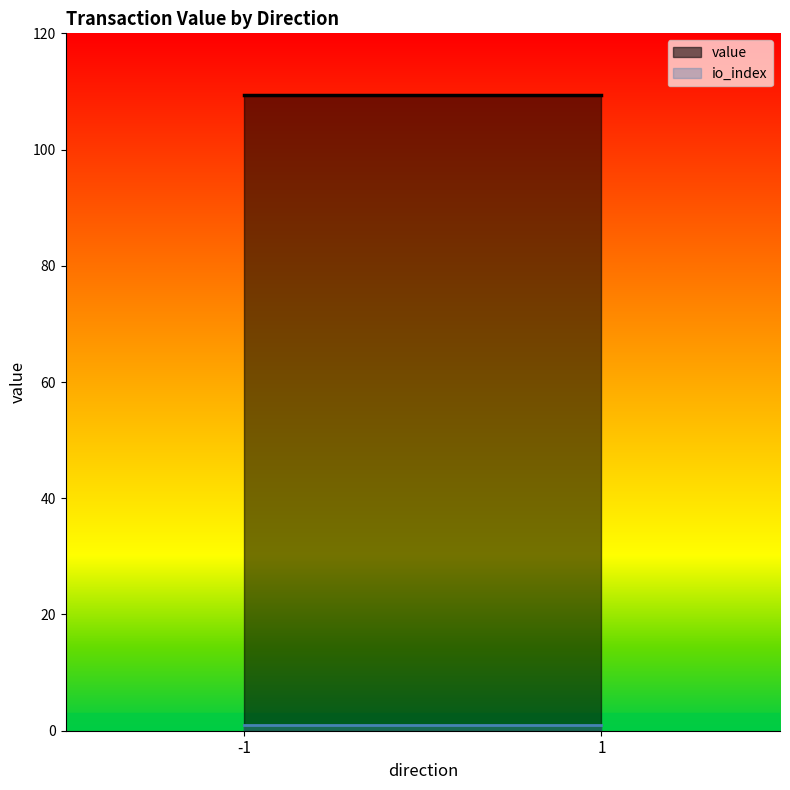

At which category is the sum across all series the highest?

-1